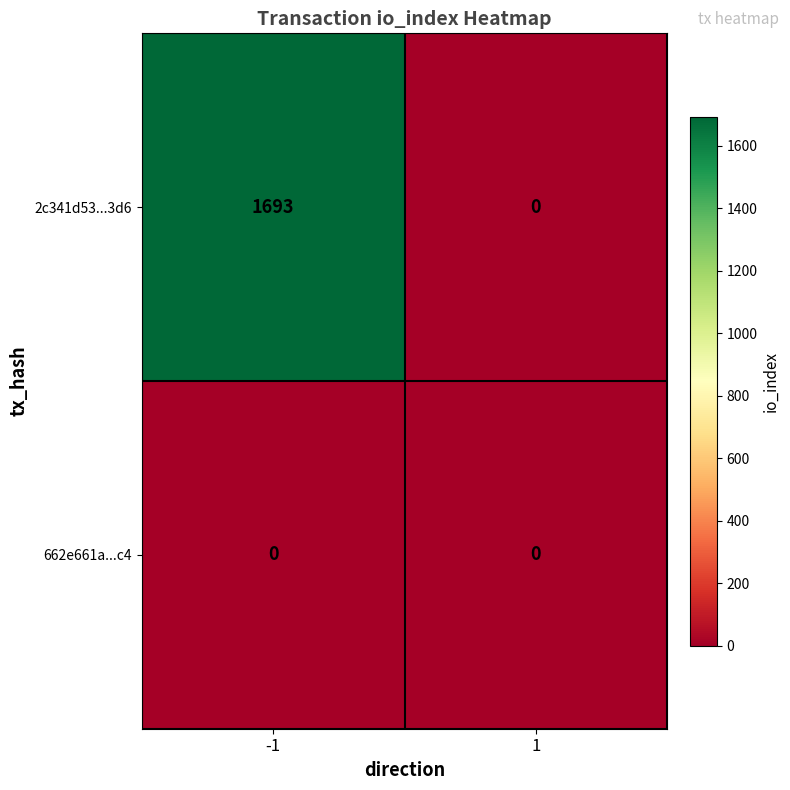

Reading left to right, extract all data points from this chart.

2c341d53...3d6: -1=1693	1=0
662e661a...c4: -1=0	1=0